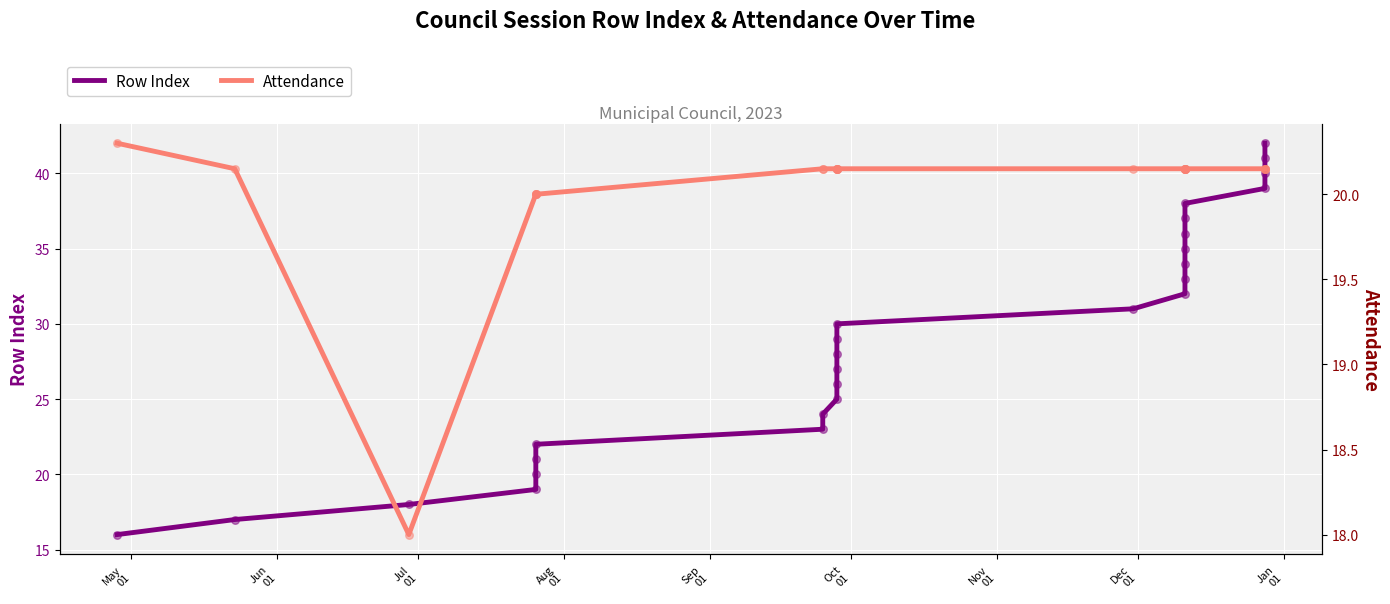

Which series has the largest total across all categories?

Row Index